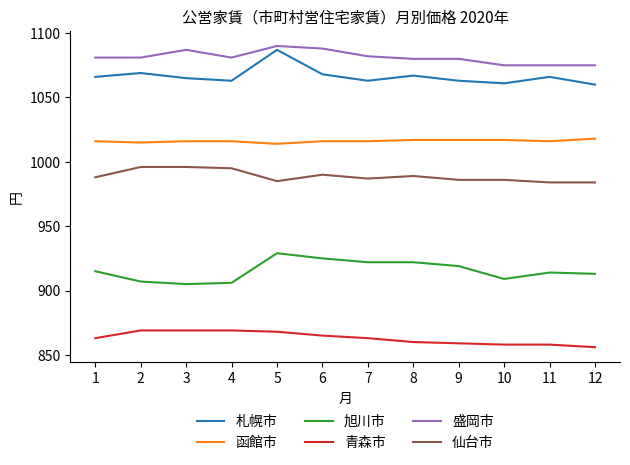

What is the difference between the highest and lowest values at 10?

217